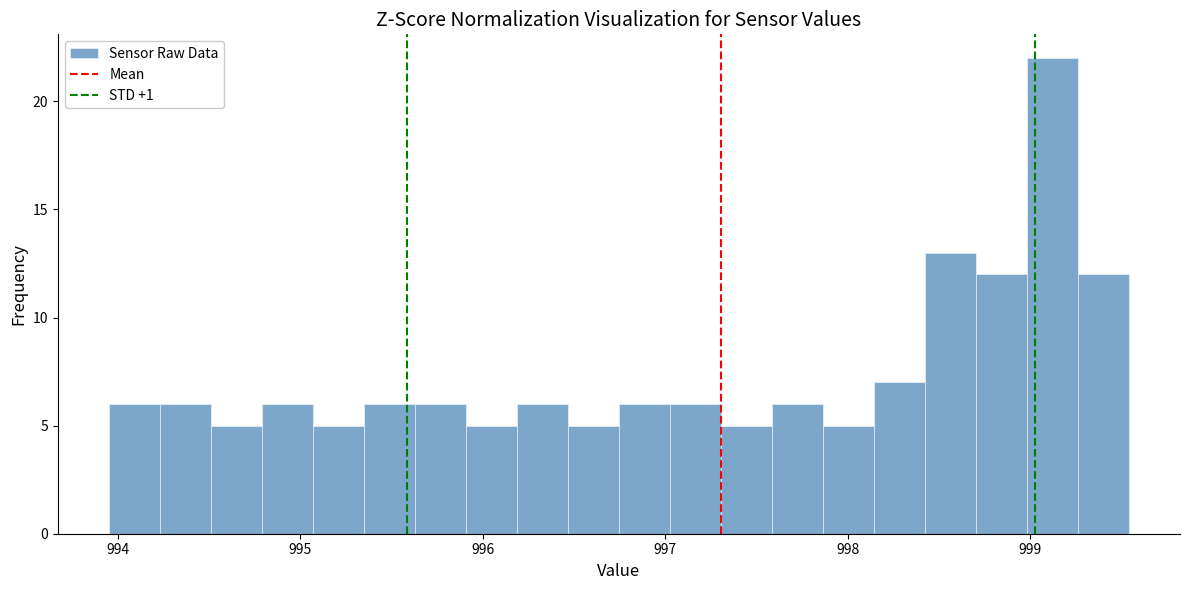

Read against the x-axis, roughly where is the centre of the tallest bar?

999.1